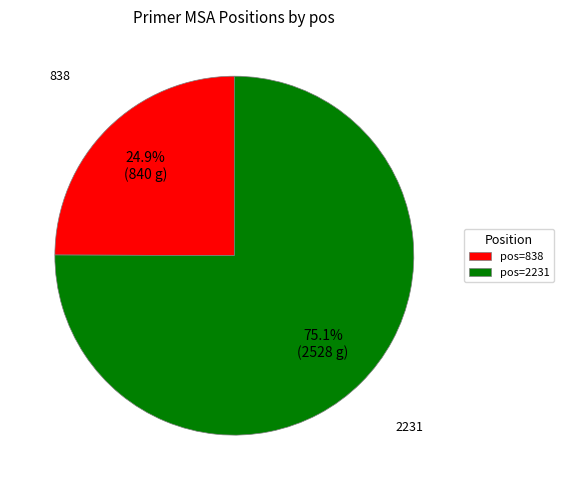

What is the ratio of the value at pos=2231 to the value at pos=838?

3.0